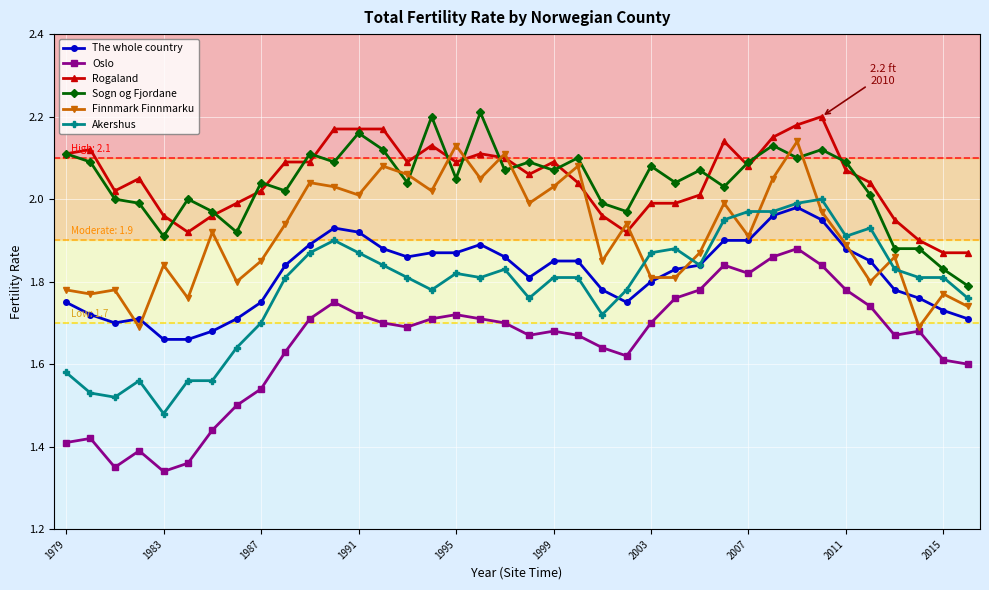

At how many categories does at least one series exceed 1?

38